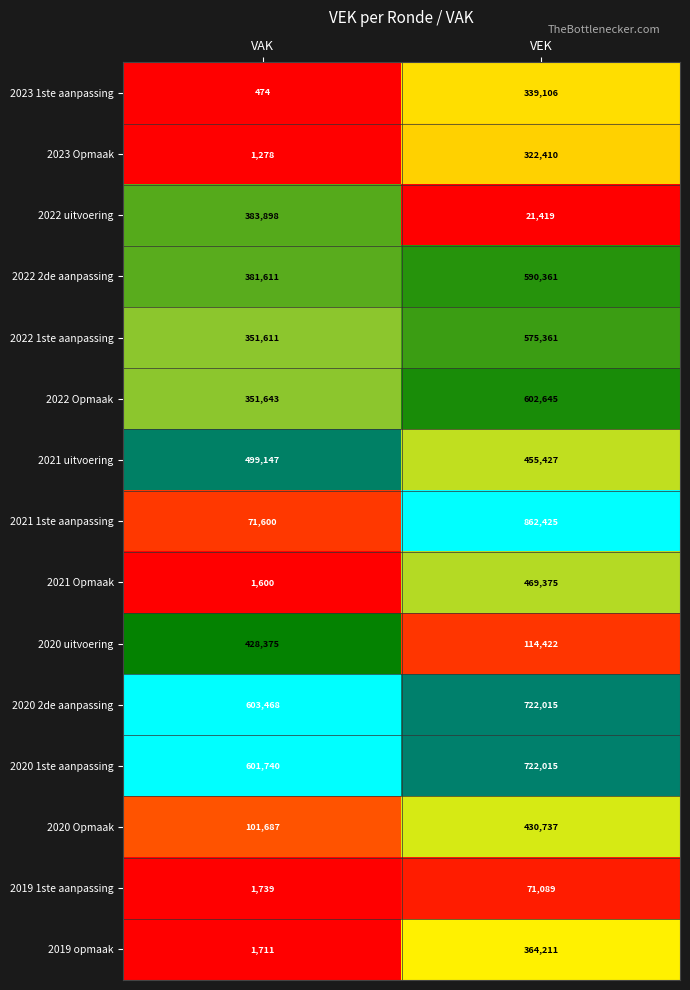

What is the difference between the highest and lowest values at VAK?

602994